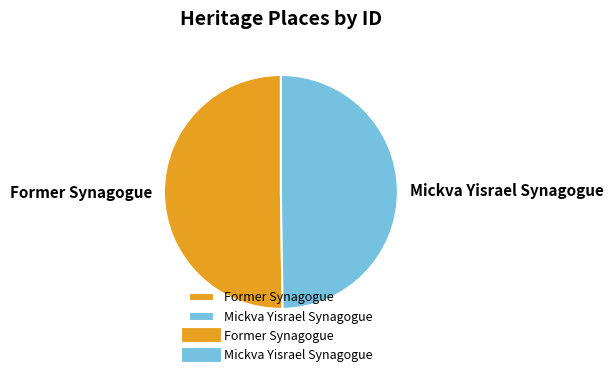

Is it true that Mickva Yisrael Synagogue is 44% of the pie?

False